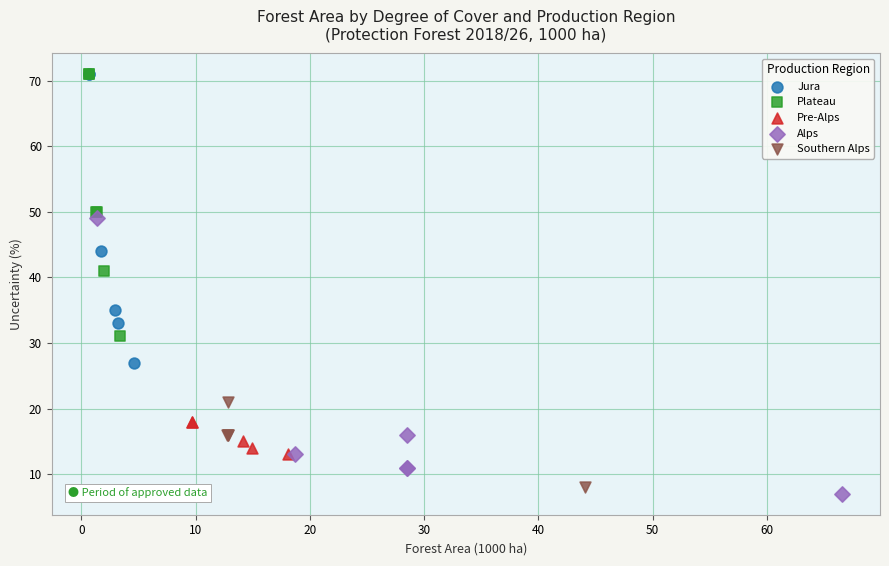

Which series has the largest Y range (max minus min)?

Jura